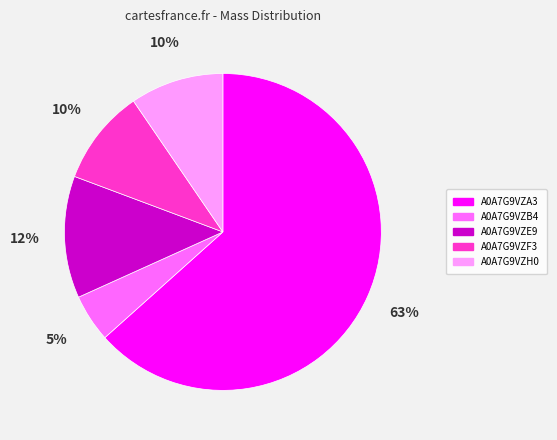

What percentage is the A0A7G9VZB4 slice, to the nearest percent?

5%